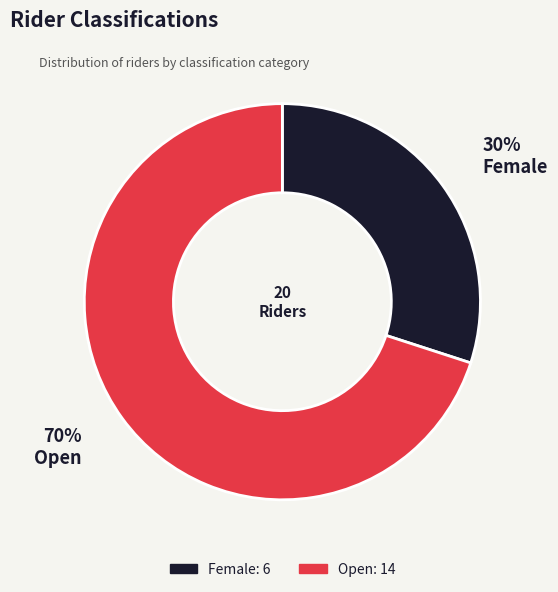

To the nearest percent, what portion does Female represent?

30%